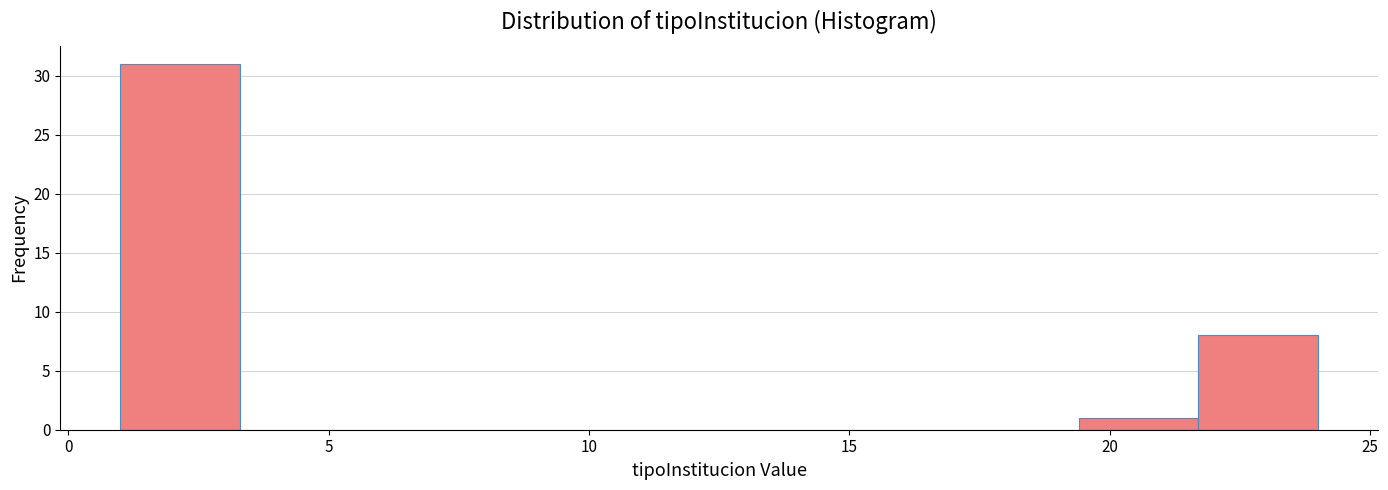

Reading left to right, transcribe this chart: for each bar, give the range it covers on the x-axis and its height. Neither the bar edges nor the heights are printed on the chart, so give them approximately, as read against the axes.

1.0 to 3.3: 31
3.3 to 5.6: 0
5.6 to 7.9: 0
7.9 to 10.2: 0
10.2 to 12.5: 0
12.5 to 14.8: 0
14.8 to 17.1: 0
17.1 to 19.4: 0
19.4 to 21.7: 1
21.7 to 24.0: 8